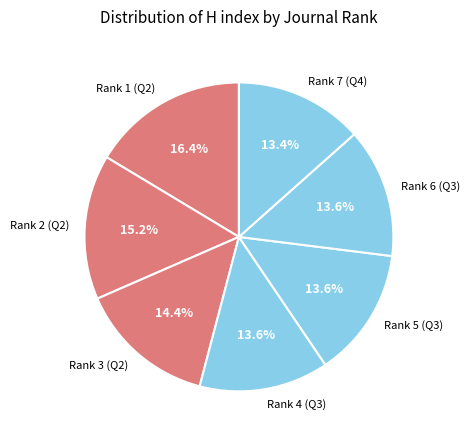

To the nearest percent, what is the difference between the largest and smallest slice percentages?

3%